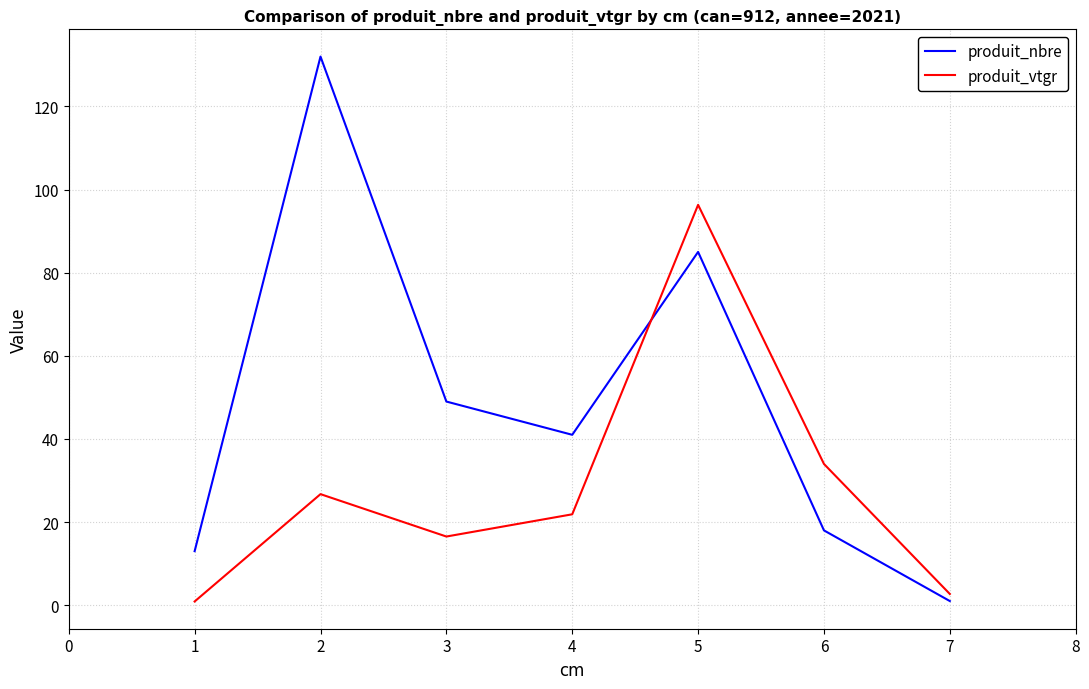

At which category is the sum across all series the highest?

5